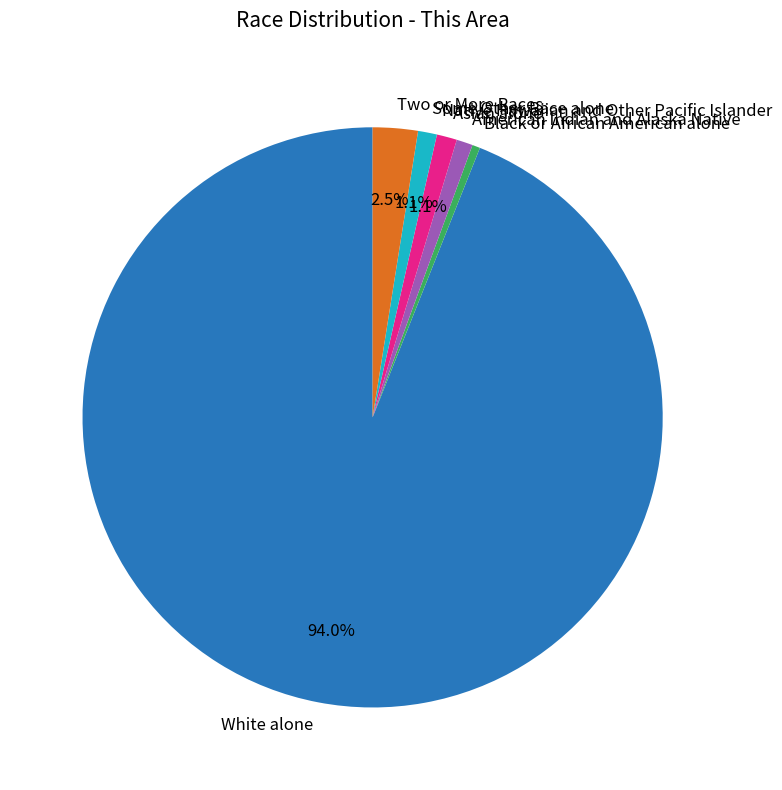

Does Some Other Race alone account for over 50% of the chart?

No